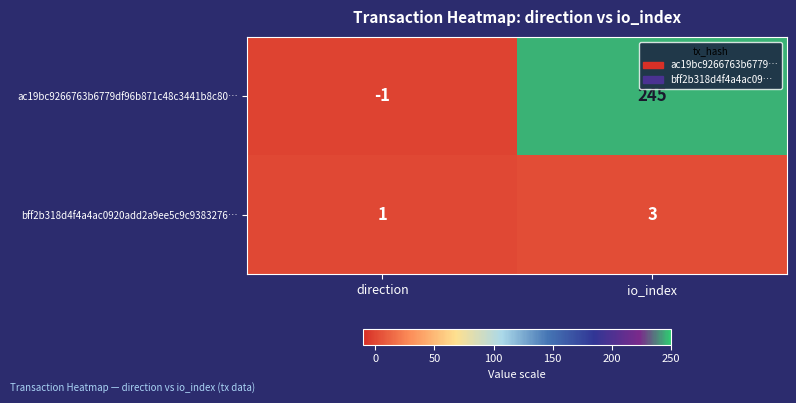

What value does the bff2b318d4f4a4ac0920add2a9ee5c9c9383276… series have at io_index?

3